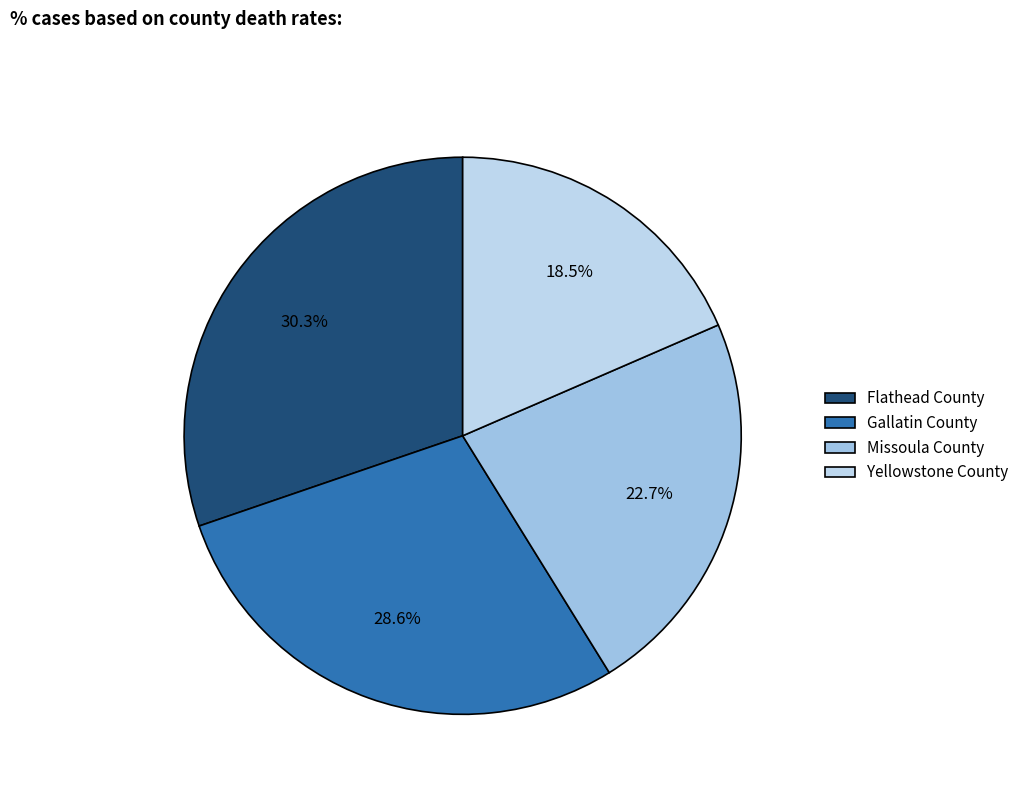

Count the number of slices in the pie.

4